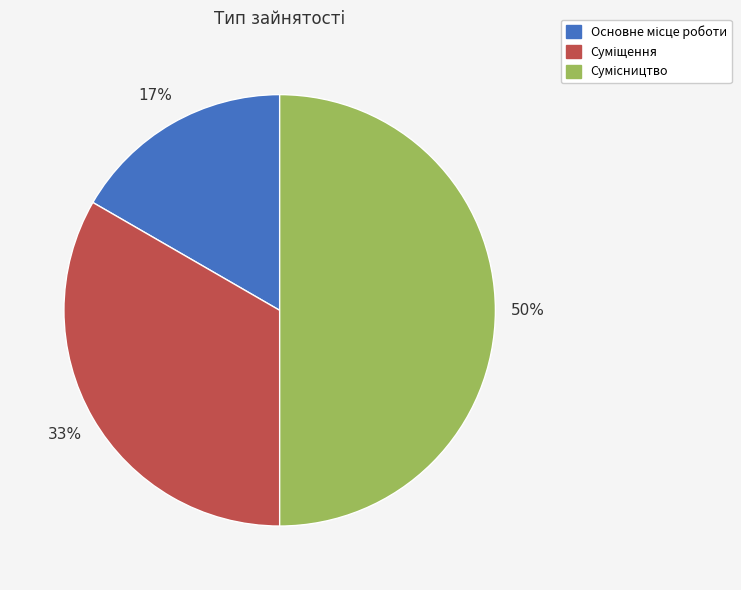

To the nearest percent, what is the average slice percentage?

33%